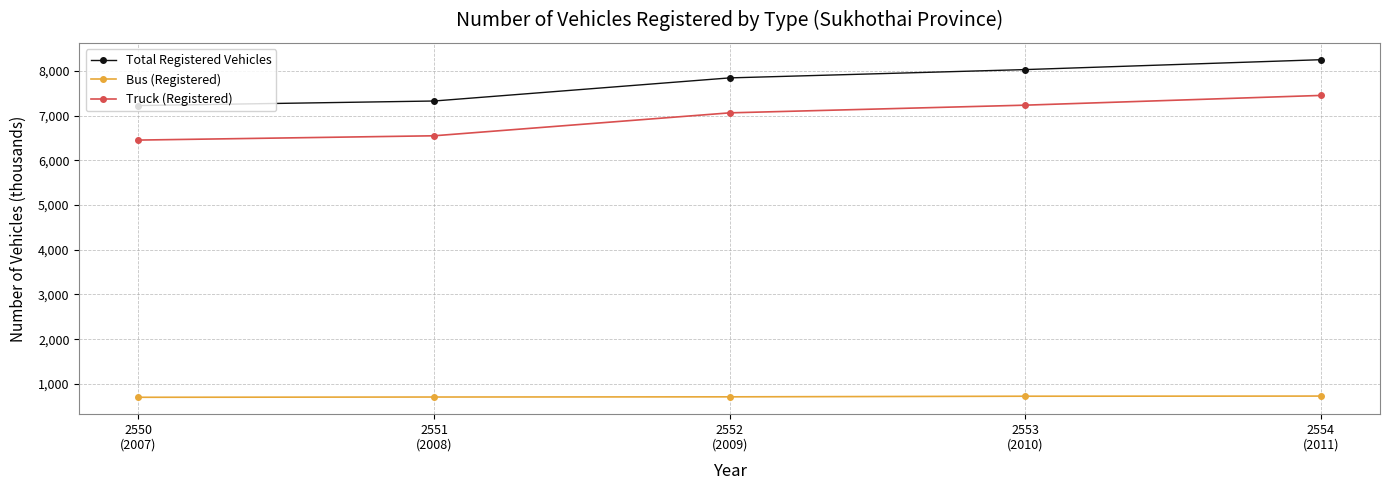

At 2551
(2008), list the series in order from smallest to largest.

Bus (Registered), Truck (Registered), Total Registered Vehicles